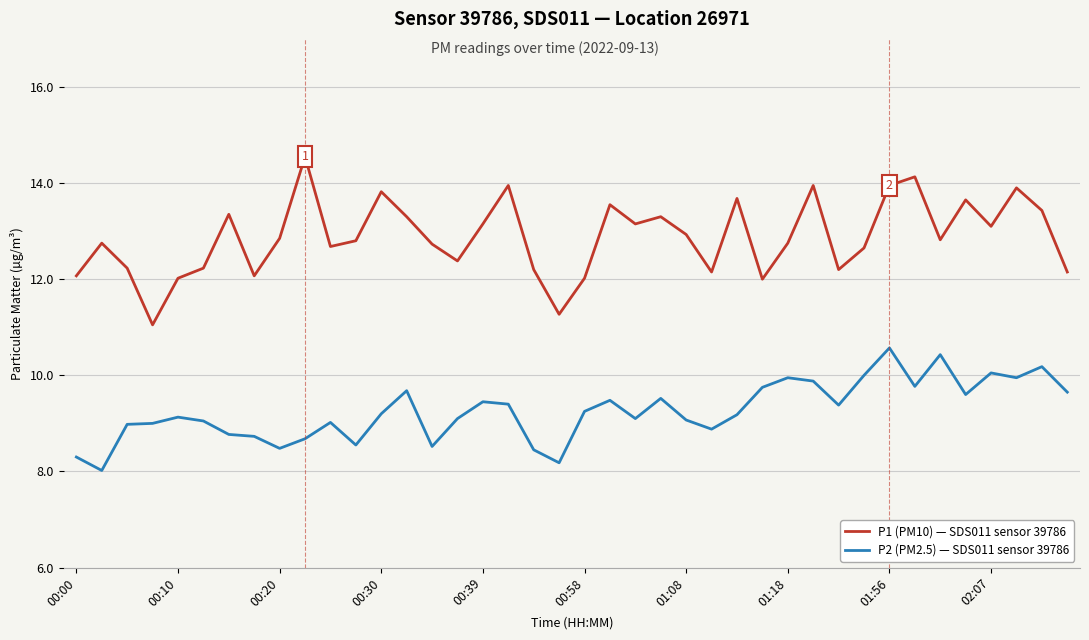

What is the smallest value displayed?

8.0